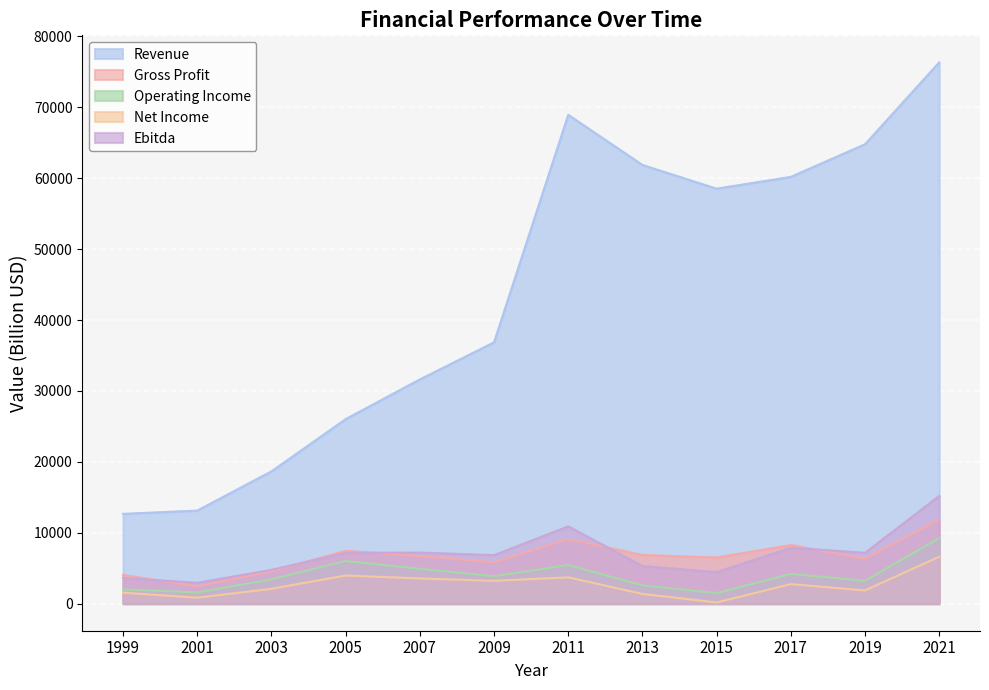

What is the value of the Operating Income point at the 2nd from the left?

1588.0